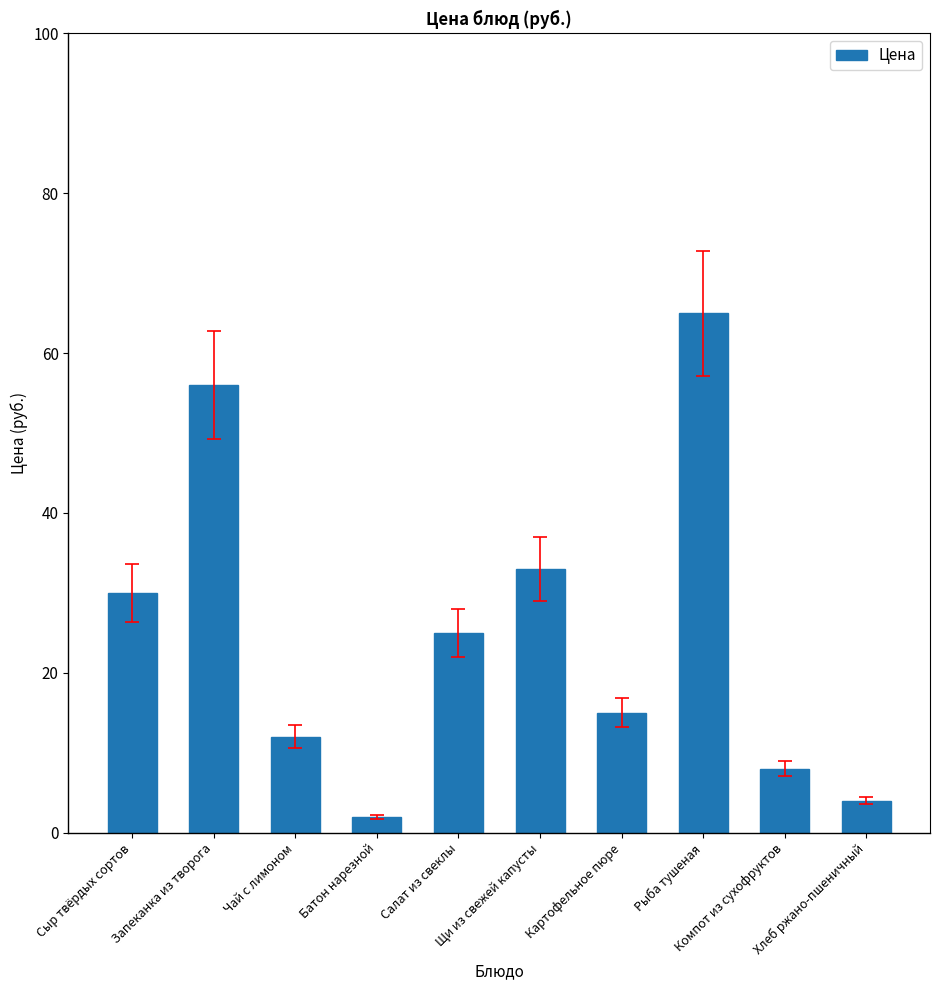

Is it true that the value at Щи из свежей капусты is 33?

True